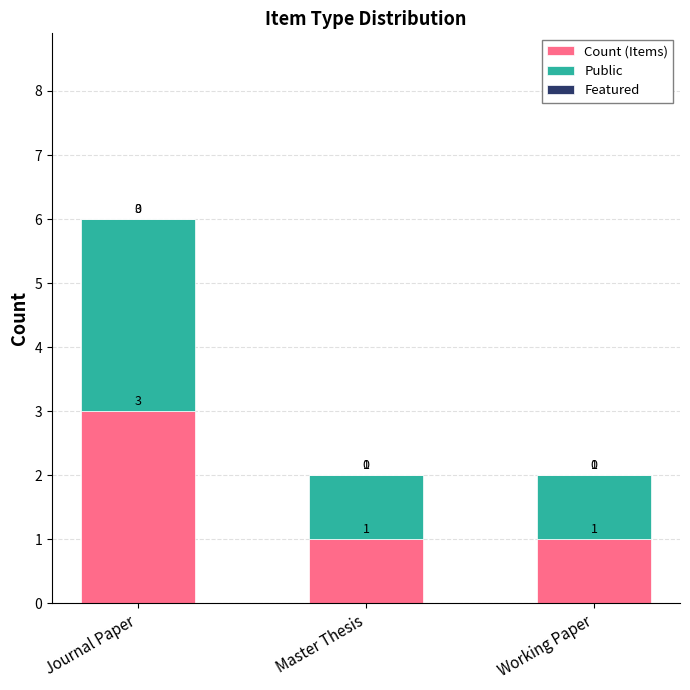

Does the chart contain any negative values?

No